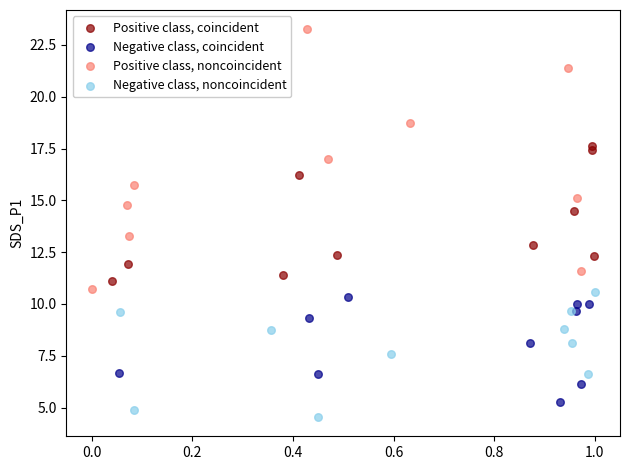

Which series reaches the maximum Y coordinate?

Positive class, noncoincident